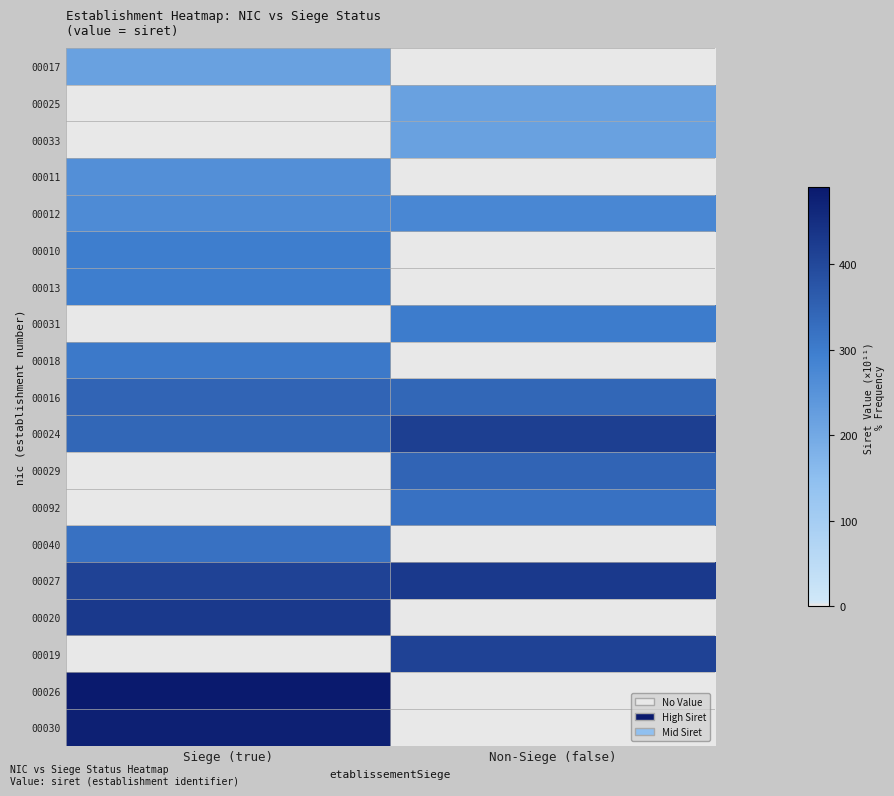

At how many categories does at least one series exceed 297?

2